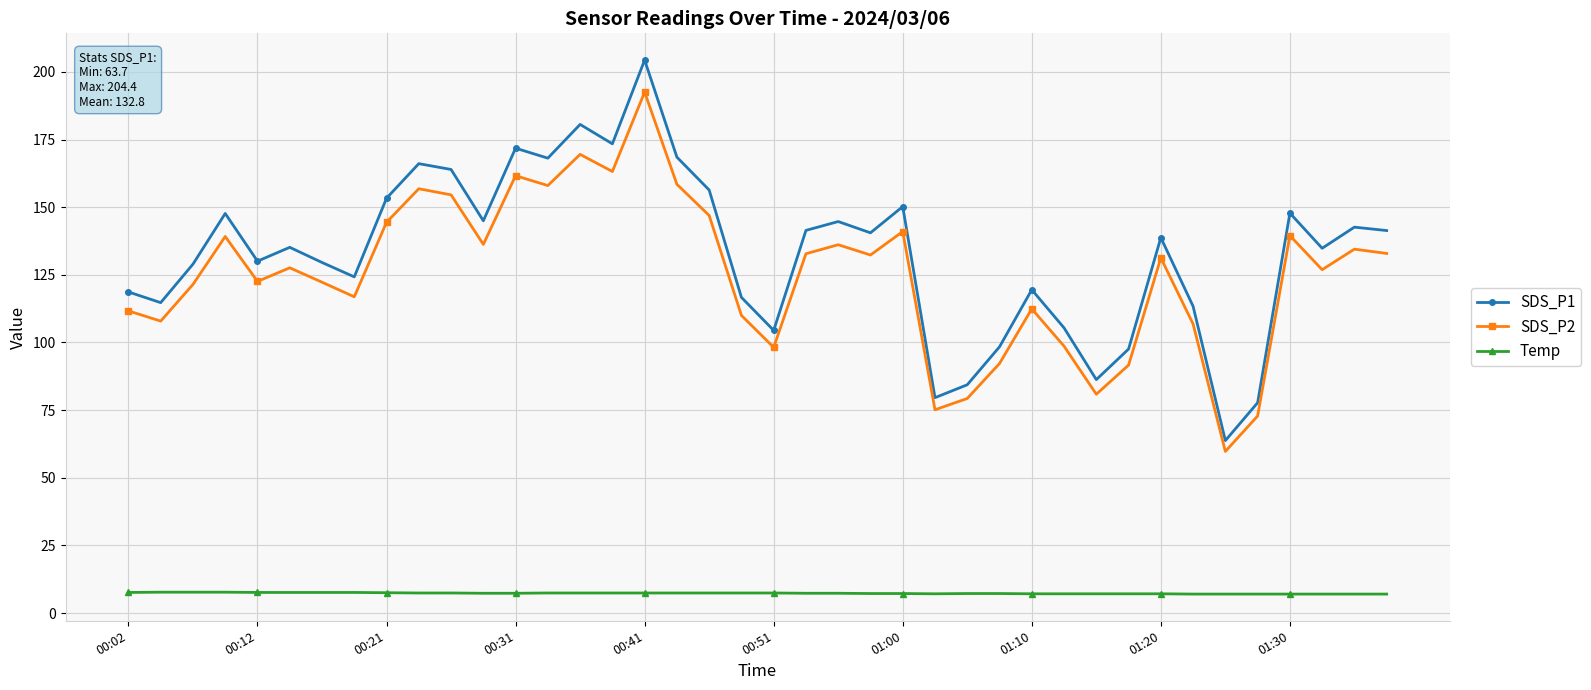

What is the sum of all Temp values?

292.2